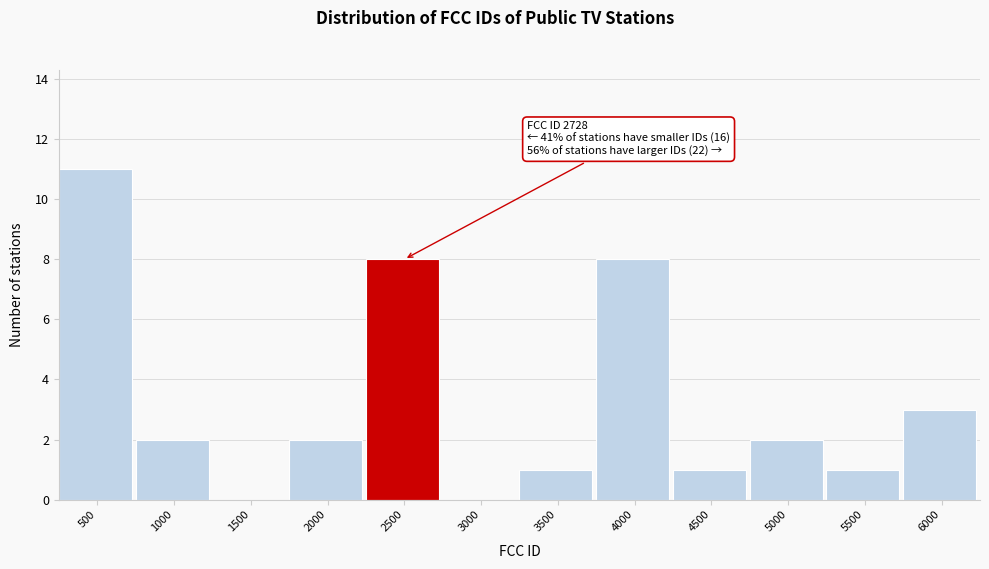

Reading right to left, extract all data points from this chart.

6000=3	5500=1	5000=2	4500=1	4000=8	3500=1	3000=0	2500=8	2000=2	1500=0	1000=2	500=11